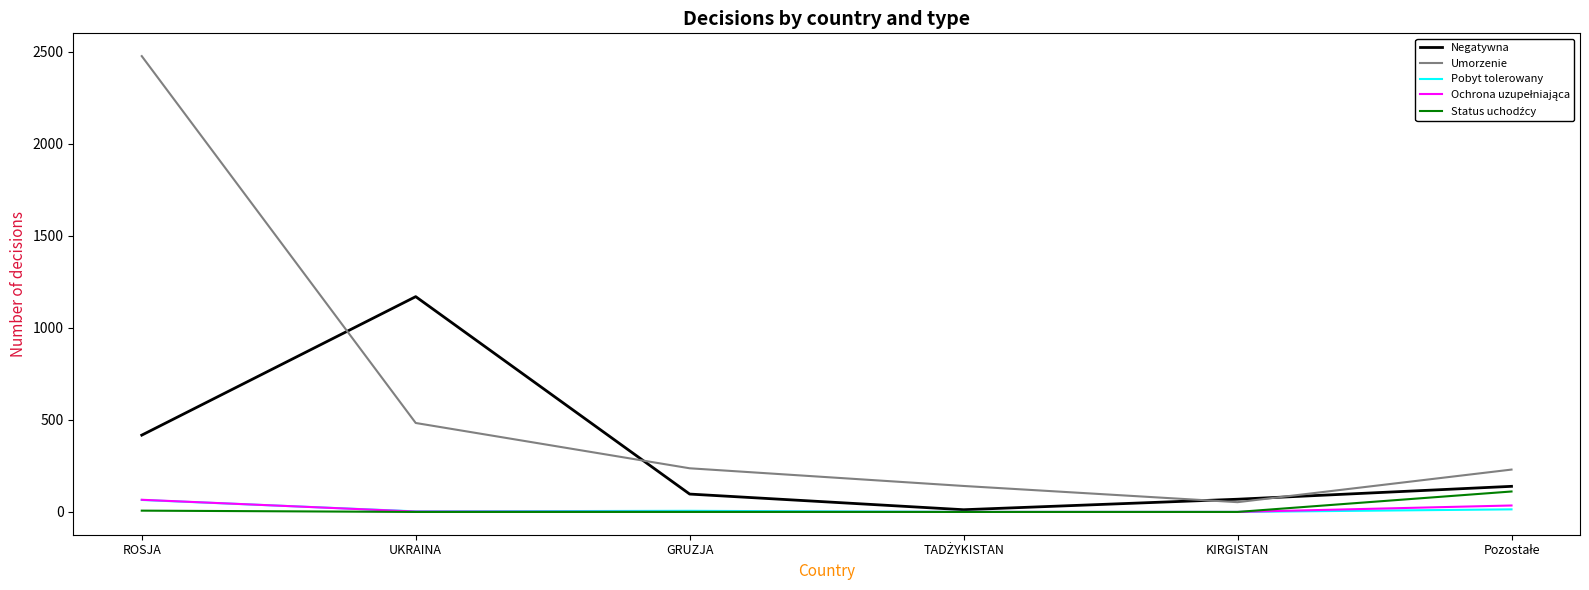

At which category is the sum across all series the highest?

ROSJA